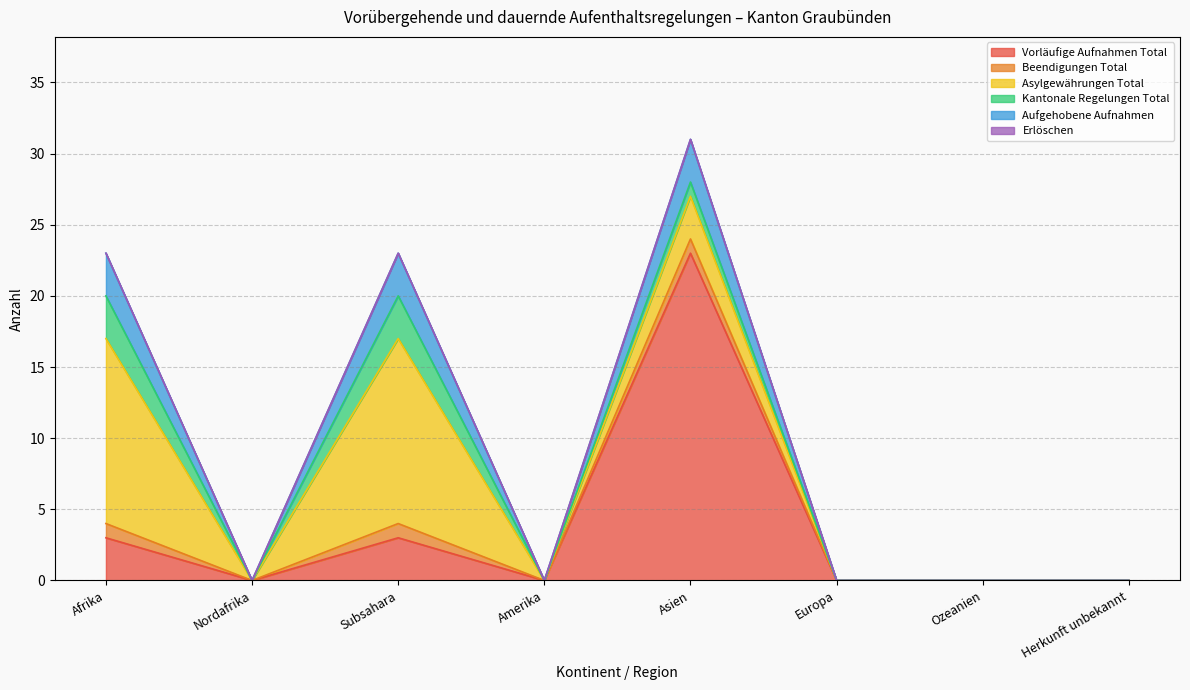

At which category does Aufgehobene Aufnahmen reach its first local peak?

Subsahara